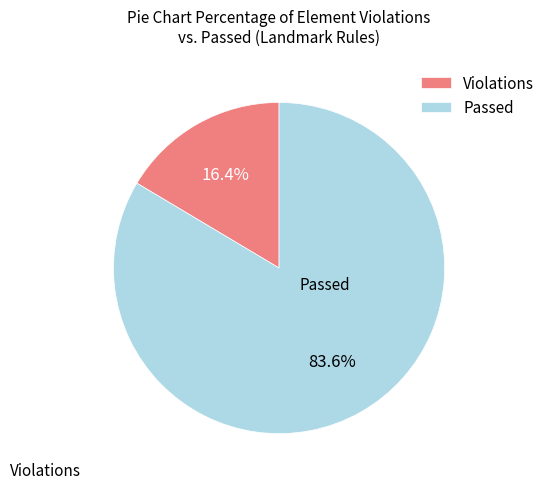

Do Violations and Passed together represent more than half of the pie?

Yes